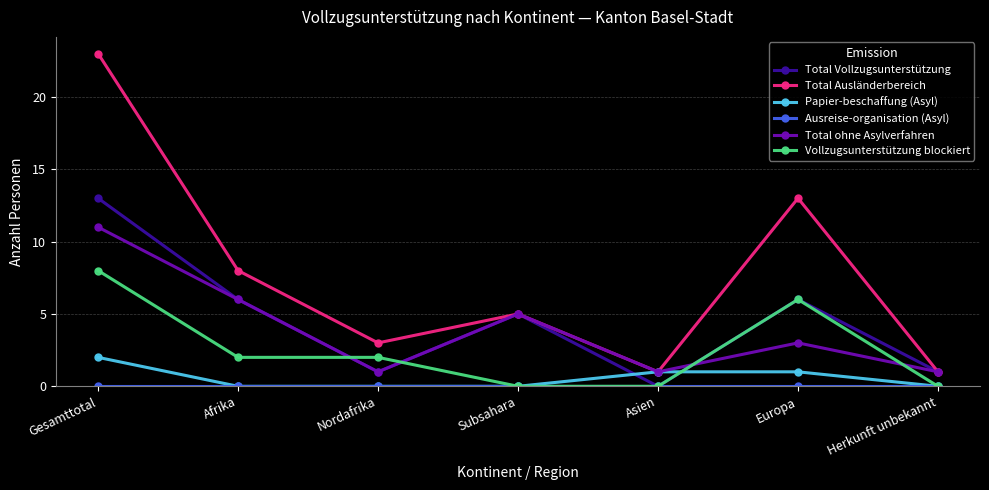

Which series has the largest total across all categories?

Total Ausländerbereich